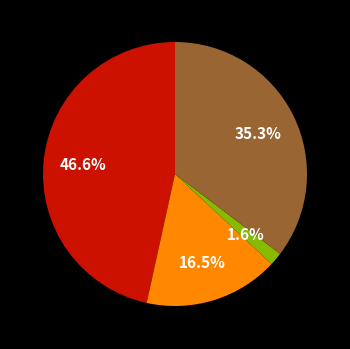

Is there a majority slice in this chart?

No